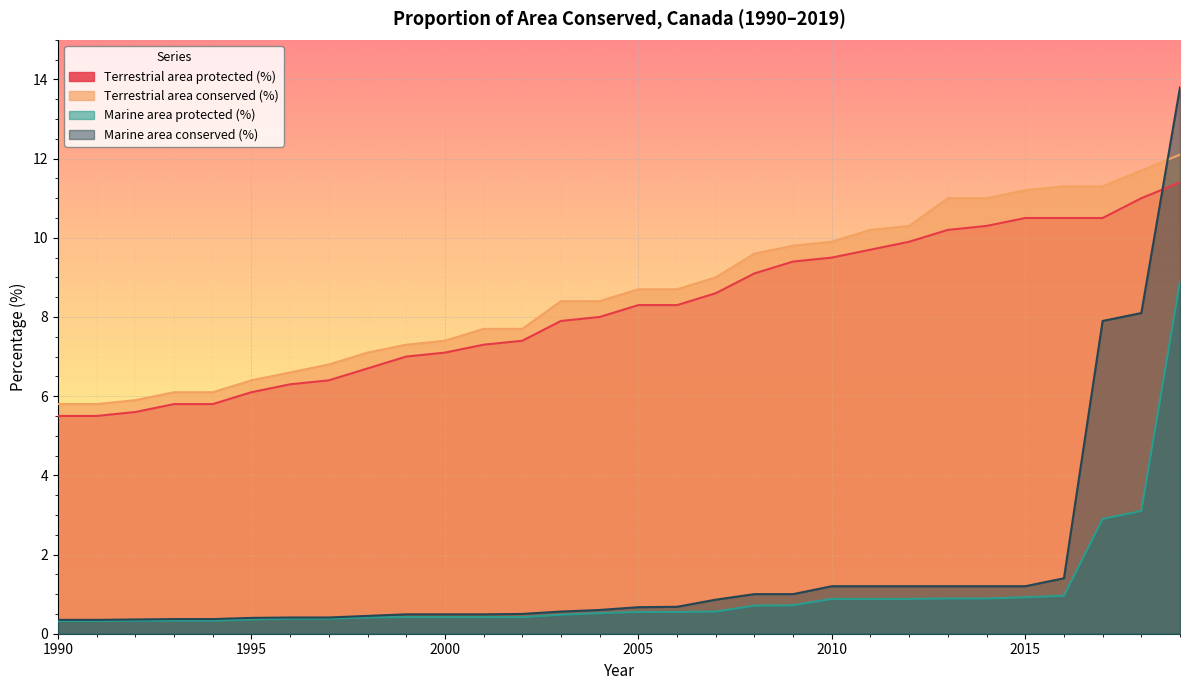

Reading right to left, extract all data points from this chart.

Terrestrial area protected (%): 2019=11.4	2018=11.0	2017=10.5	2016=10.5	2015=10.5	2014=10.3	2013=10.2	2012=9.9	2011=9.7	2010=9.5	2009=9.4	2008=9.1	2007=8.6	2006=8.3	2005=8.3	2004=8.0	2003=7.9	2002=7.4	2001=7.3	2000=7.1	1999=7.0	1998=6.7	1997=6.4	1996=6.3	1995=6.1	1994=5.8	1993=5.8	1992=5.6	1991=5.5	1990=5.5
Terrestrial area conserved (%): 2019=12.1	2018=11.7	2017=11.3	2016=11.3	2015=11.2	2014=11.0	2013=11.0	2012=10.3	2011=10.2	2010=9.9	2009=9.8	2008=9.6	2007=9.0	2006=8.7	2005=8.7	2004=8.4	2003=8.4	2002=7.7	2001=7.7	2000=7.4	1999=7.3	1998=7.1	1997=6.8	1996=6.6	1995=6.4	1994=6.1	1993=6.1	1992=5.9	1991=5.8	1990=5.8
Marine area protected (%): 2019=8.9	2018=3.1	2017=2.9	2016=1.0	2015=0.9	2014=0.9	2013=0.9	2012=0.9	2011=0.9	2010=0.9	2009=0.7	2008=0.7	2007=0.6	2006=0.6	2005=0.6	2004=0.5	2003=0.5	2002=0.4	2001=0.4	2000=0.4	1999=0.4	1998=0.4	1997=0.4	1996=0.4	1995=0.4	1994=0.3	1993=0.3	1992=0.3	1991=0.3	1990=0.3
Marine area conserved (%): 2019=13.8	2018=8.1	2017=7.9	2016=1.4	2015=1.2	2014=1.2	2013=1.2	2012=1.2	2011=1.2	2010=1.2	2009=1.0	2008=1.0	2007=0.9	2006=0.7	2005=0.7	2004=0.6	2003=0.6	2002=0.5	2001=0.5	2000=0.5	1999=0.5	1998=0.5	1997=0.4	1996=0.4	1995=0.4	1994=0.4	1993=0.4	1992=0.4	1991=0.3	1990=0.3